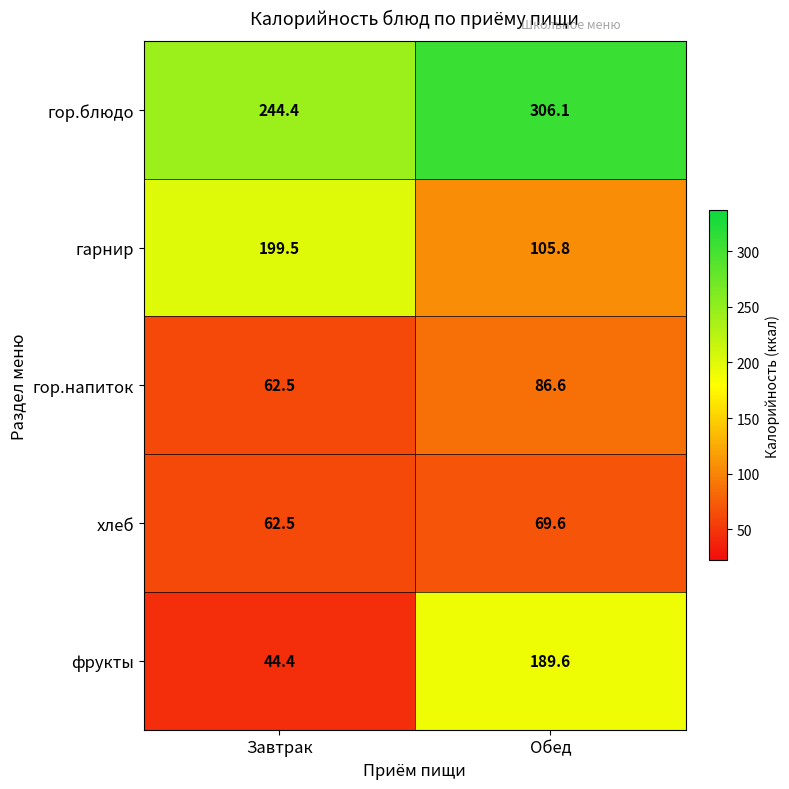

Which series has the largest range (max minus min)?

фрукты